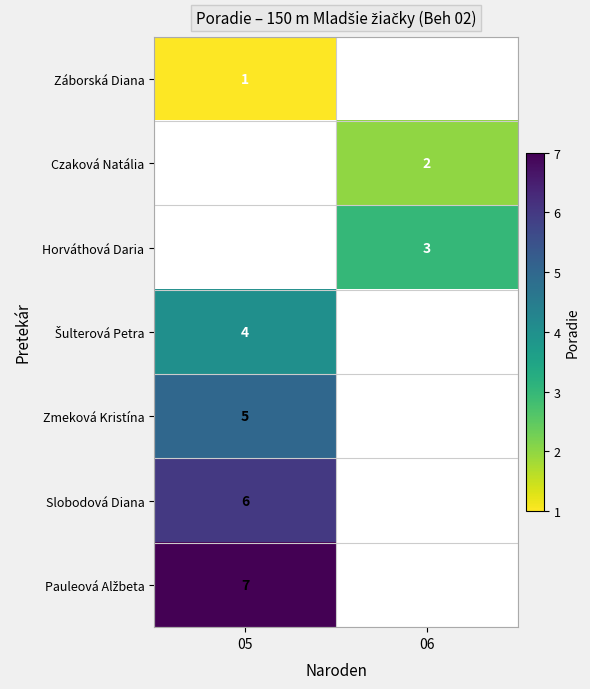

The Zmeková Kristína series shows 7 at 05. True or false?

False